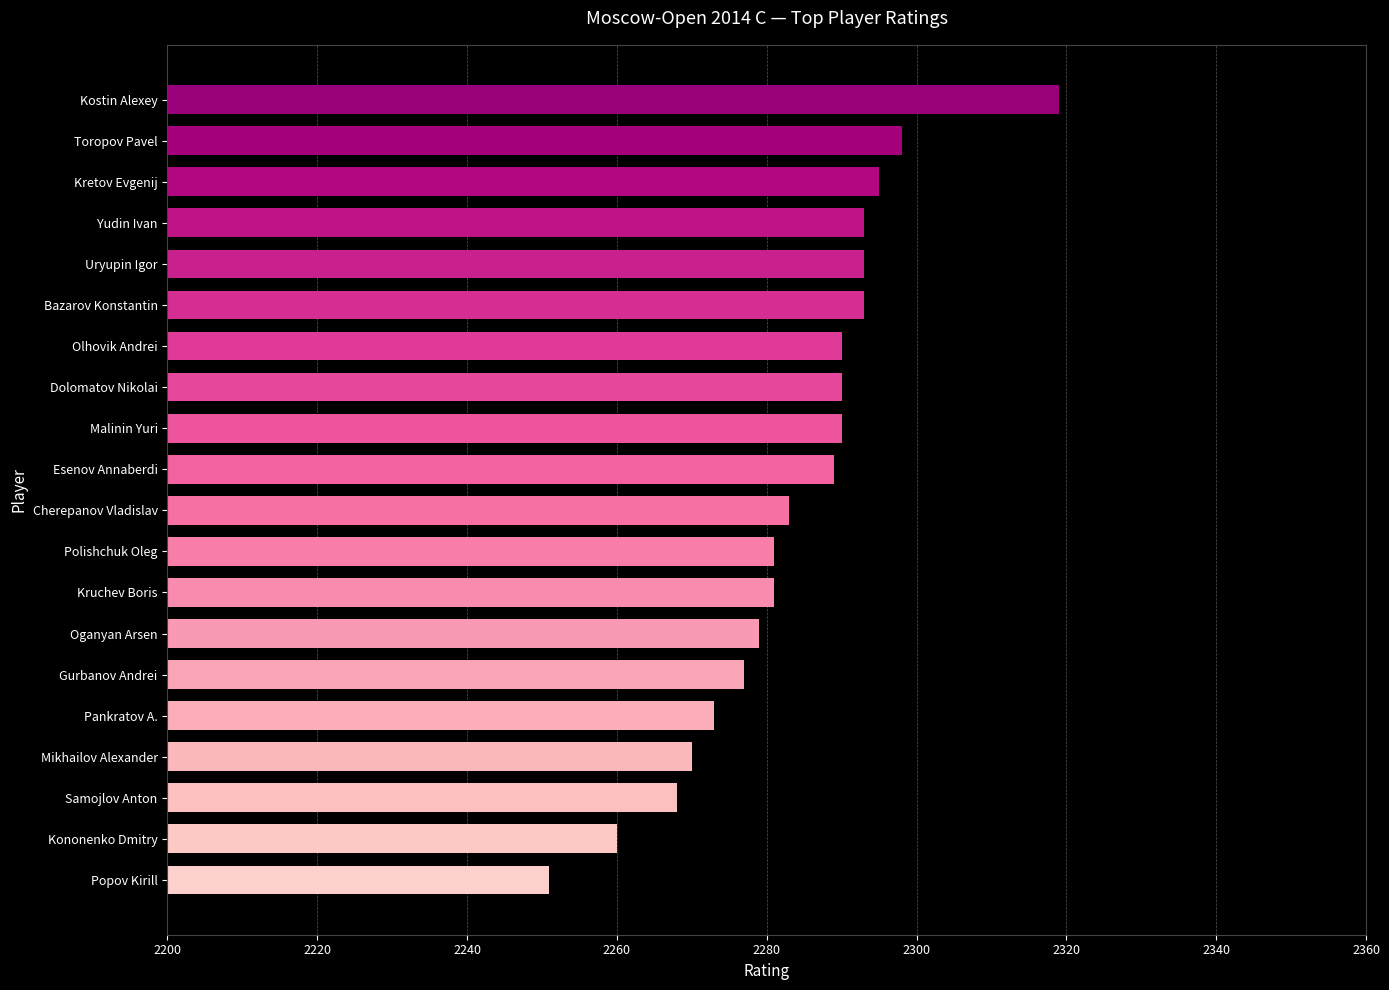

Reading bottom to top, what are all the values shown in this chart?

Popov Kirill=2251	Kononenko Dmitry=2260	Samojlov Anton=2268	Mikhailov Alexander=2270	Pankratov A.=2273	Gurbanov Andrei=2277	Oganyan Arsen=2279	Kruchev Boris=2281	Polishchuk Oleg=2281	Cherepanov Vladislav=2283	Esenov Annaberdi=2289	Malinin Yuri=2290	Dolomatov Nikolai=2290	Olhovik Andrei=2290	Bazarov Konstantin=2293	Uryupin Igor=2293	Yudin Ivan=2293	Kretov Evgenij=2295	Toropov Pavel=2298	Kostin Alexey=2319